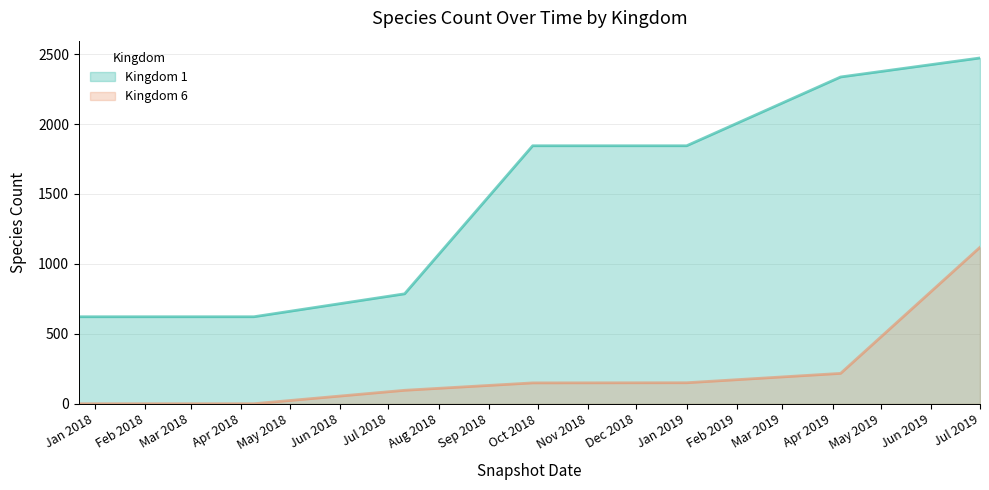

List the series in order of their overall mean, highest first.

Kingdom 1, Kingdom 6